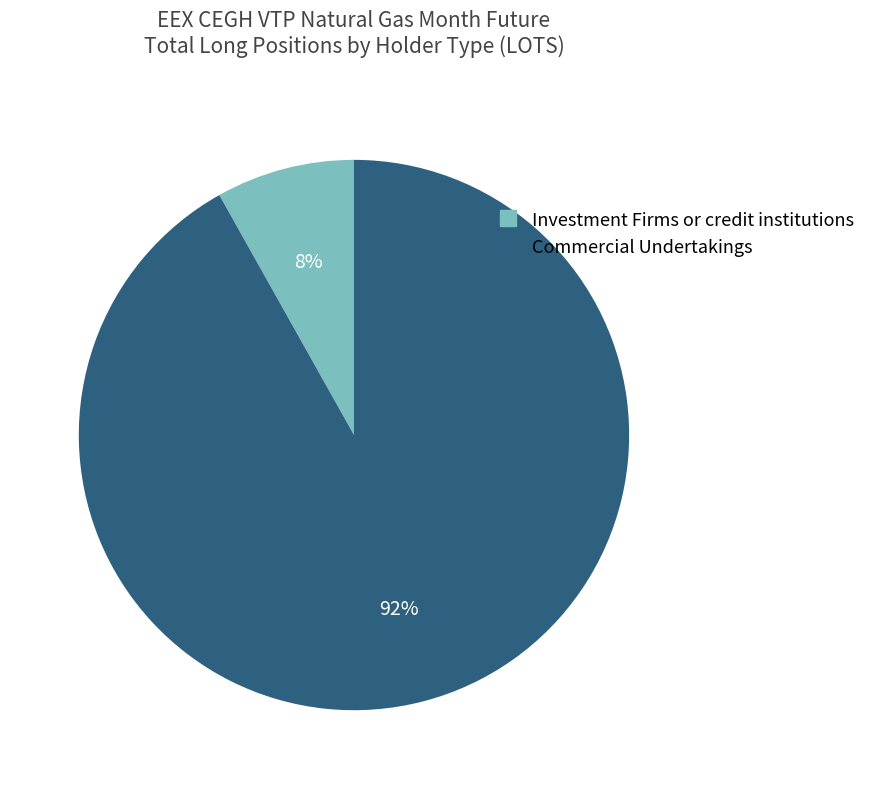

To the nearest percent, what is the difference between the largest and smallest slice percentages?

84%